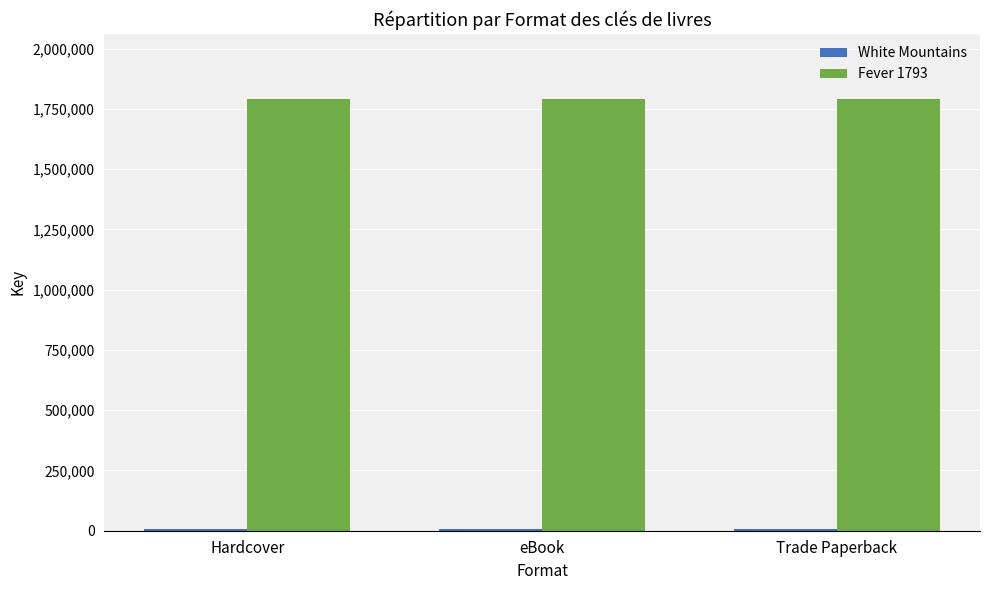

What is the label of the 3rd bar from the left?

Trade Paperback